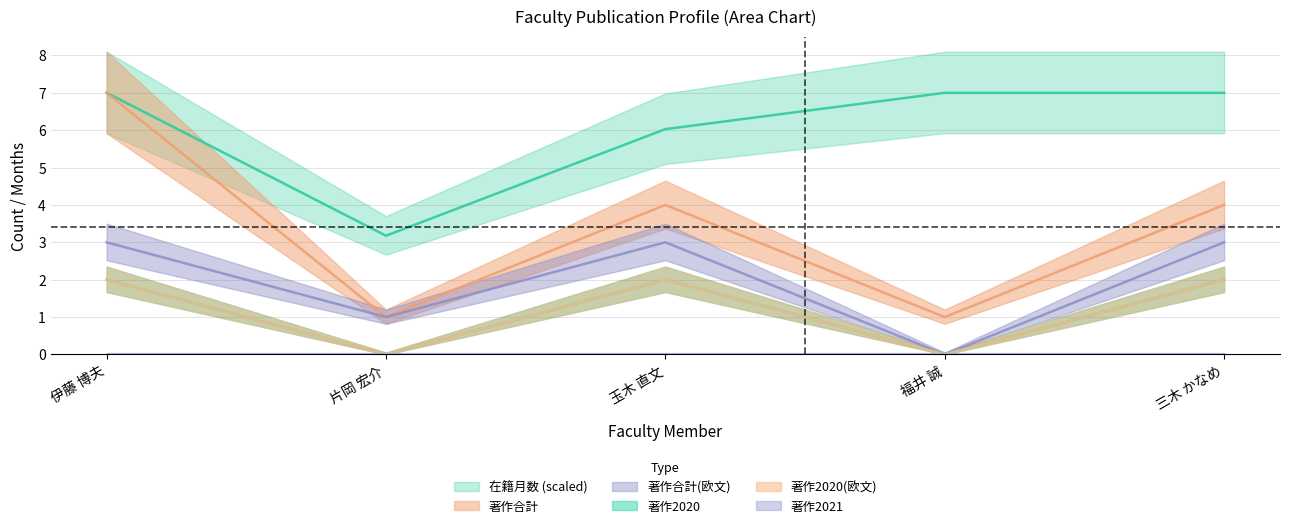

True or false: 著作2020(欧文) and 著作合計(欧文) cross at least once.

False